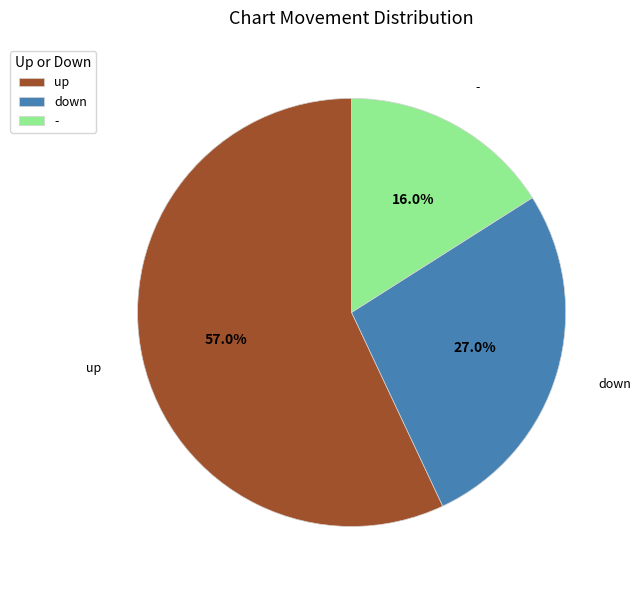

Which category has the smallest portion of the pie?

-